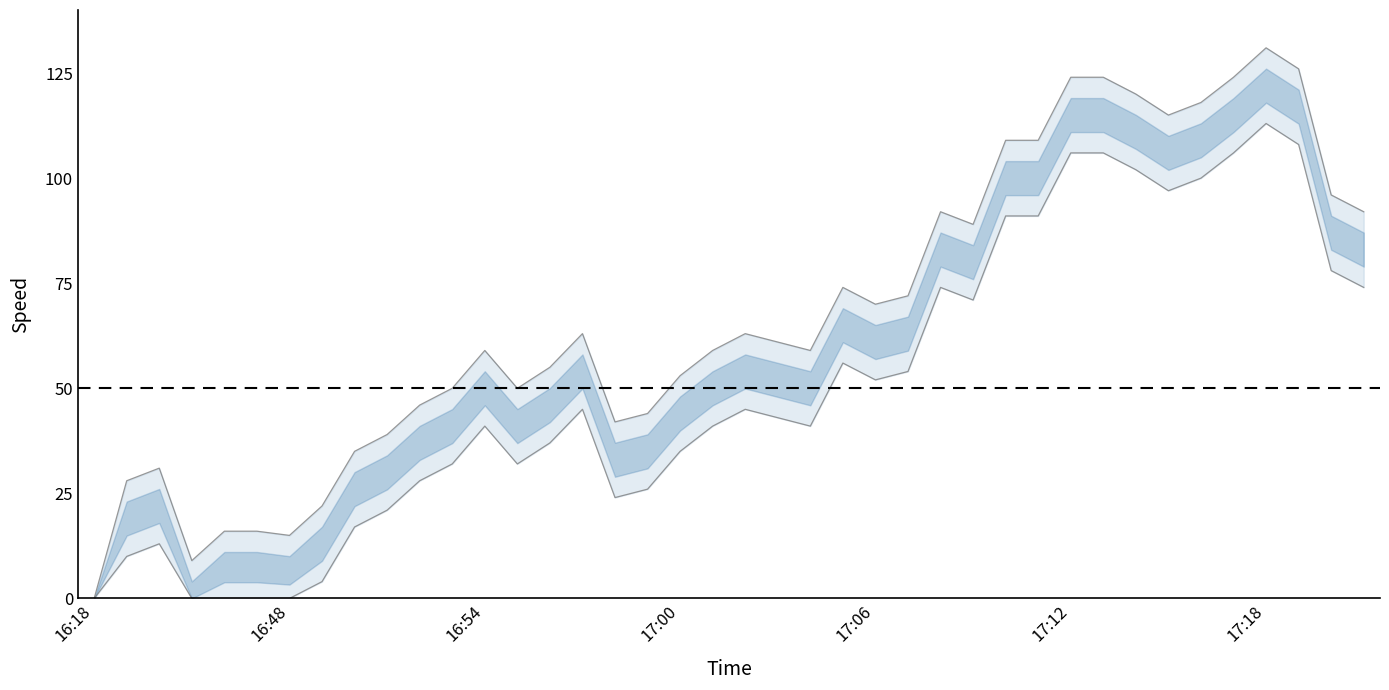

What is the average value of the speed upper series?

68